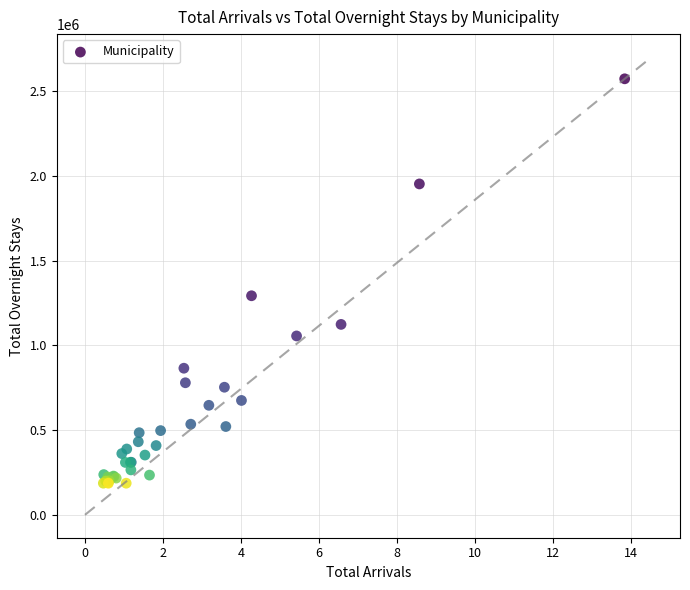

What Y value in the scatter plot is closest to 1380547?

1293558